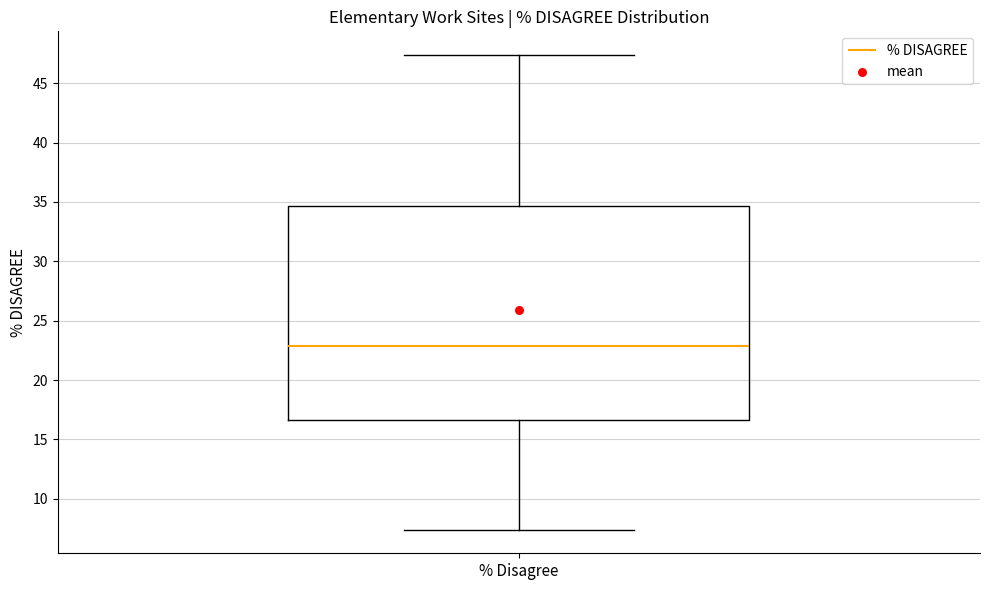

Read this box plot against the y-axis: the position of the median line, the range covered by the box, and the ends of both whiskers. The values are not printed on the chart, so give them approximately, as read against the axis.

median 23.0, box 16.5 to 34.5, whiskers 7.5 to 47.5